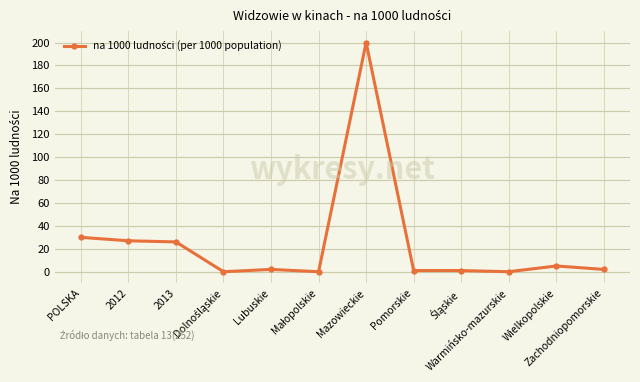

What is the ratio of the value at 2012 to the value at Pomorskie?

27.0